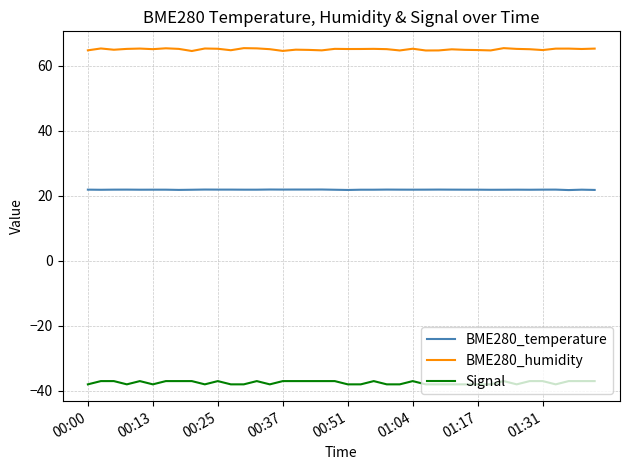

Is this an area chart (filled region under the line)?

No